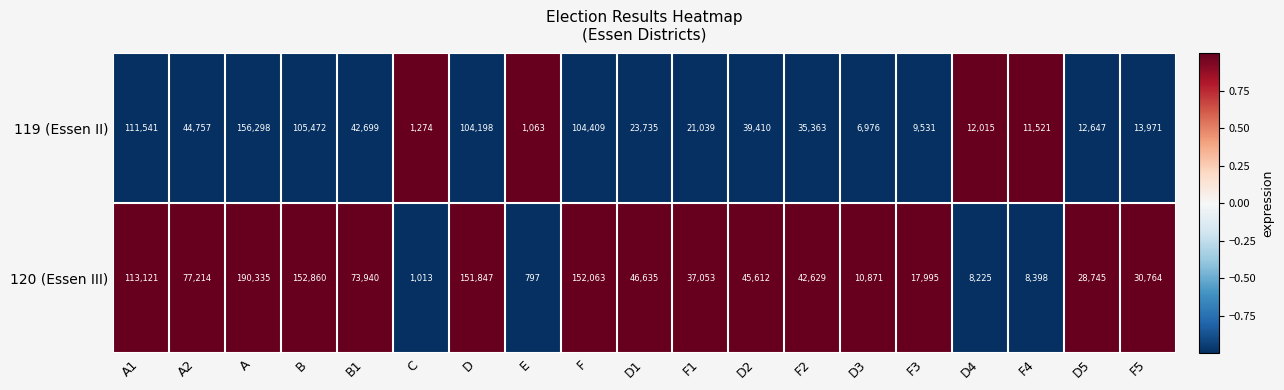

What is the minimum value shown in the chart?

797